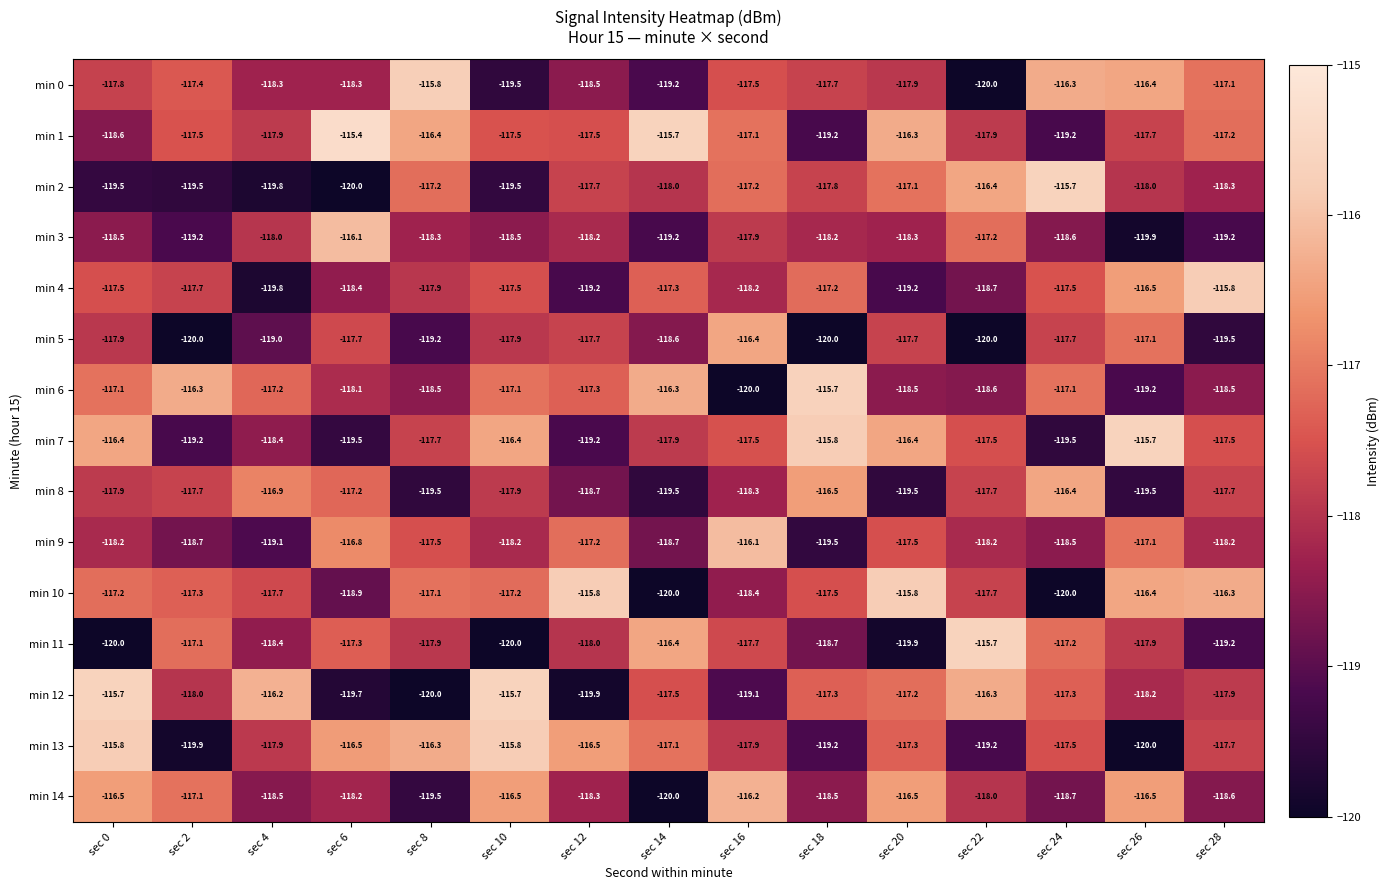

What is the difference between the highest and lowest values at sec 28?

3.7